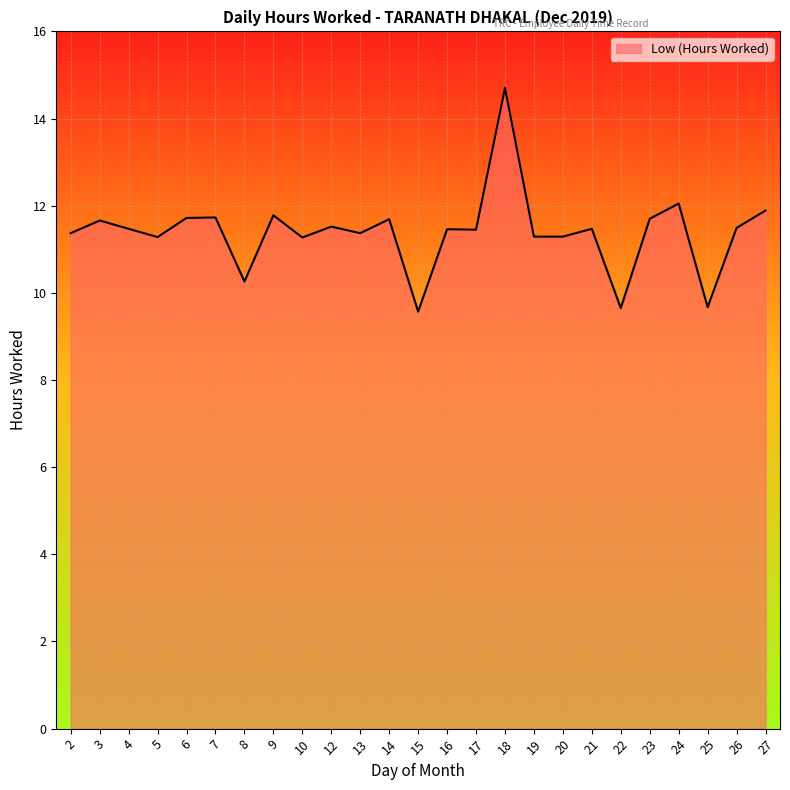

What is the difference between the values at 16 and 27?

0.4